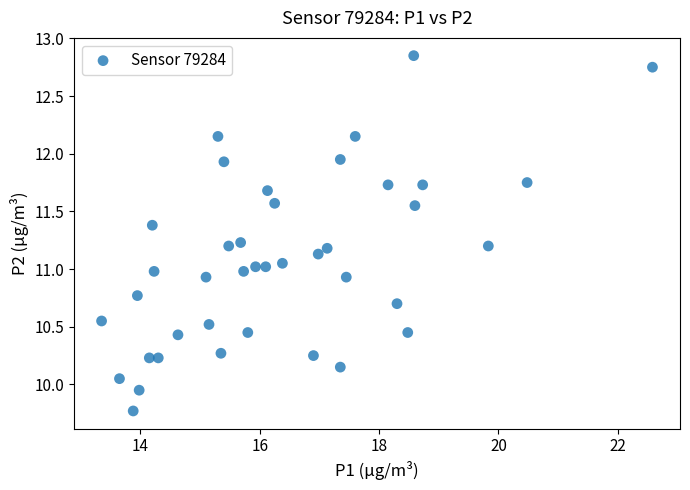

What is the range of Y values (max minus min)?

3.1